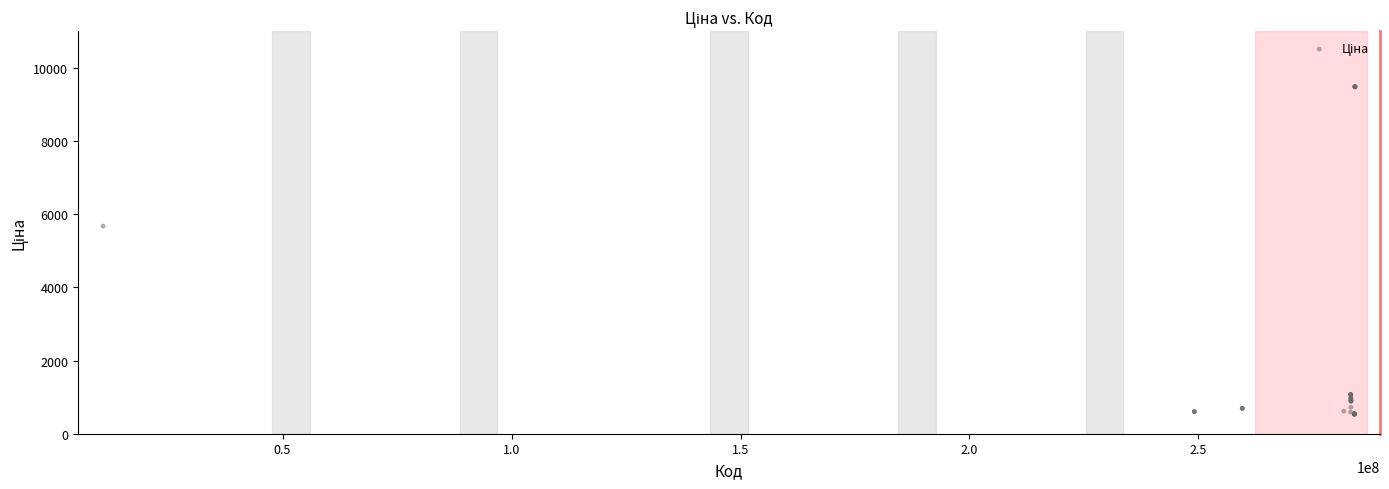

What Y value in the scatter plot is closest to 5009?

5673.8